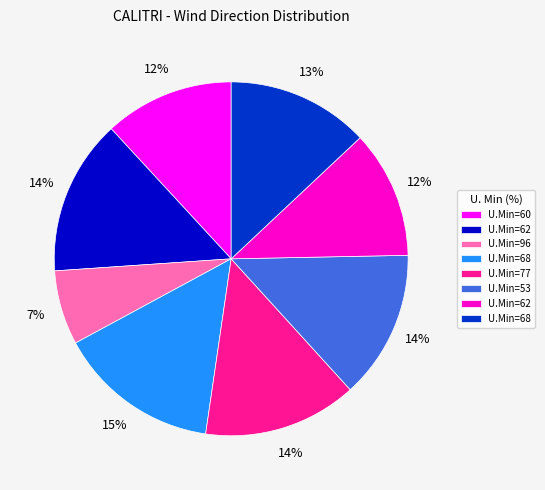

To the nearest percent, what is the average slice percentage?

12%